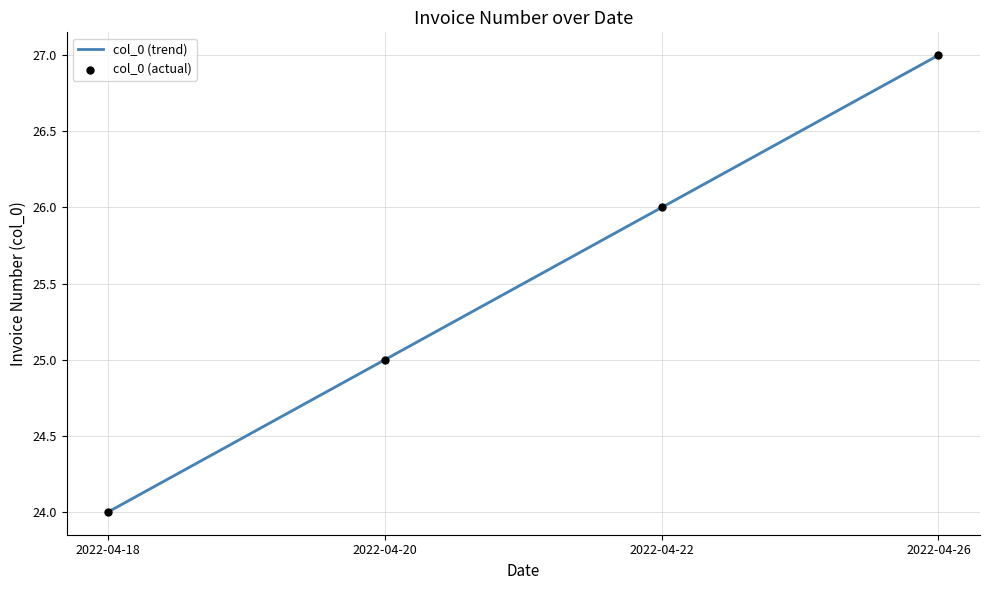

What is the change in value from 2022-04-22 to 2022-04-26?

+1